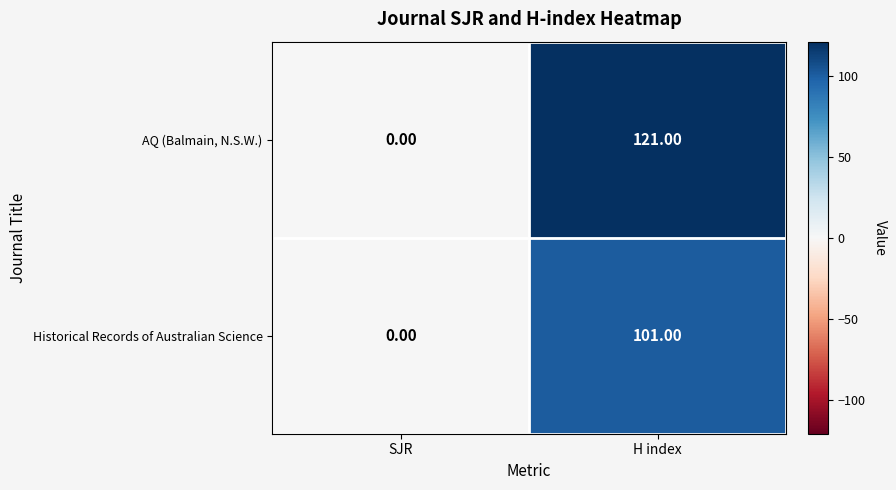

At which label does Historical Records of Australian Science reach its minimum?

SJR